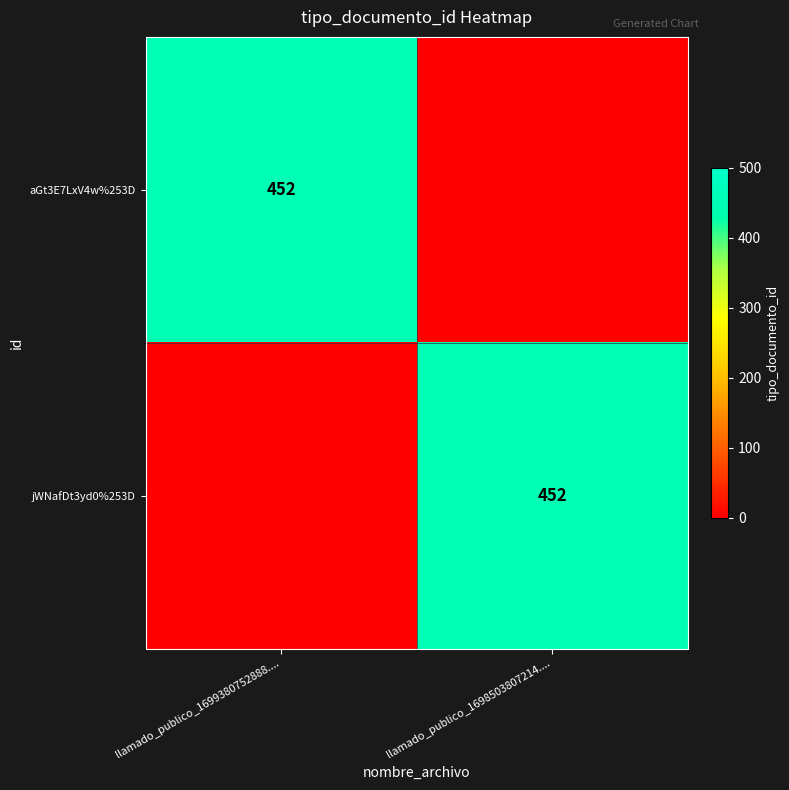

The jWNafDt3yd0%253D series shows 452 at llamado_publico_1698503807214..... True or false?

True